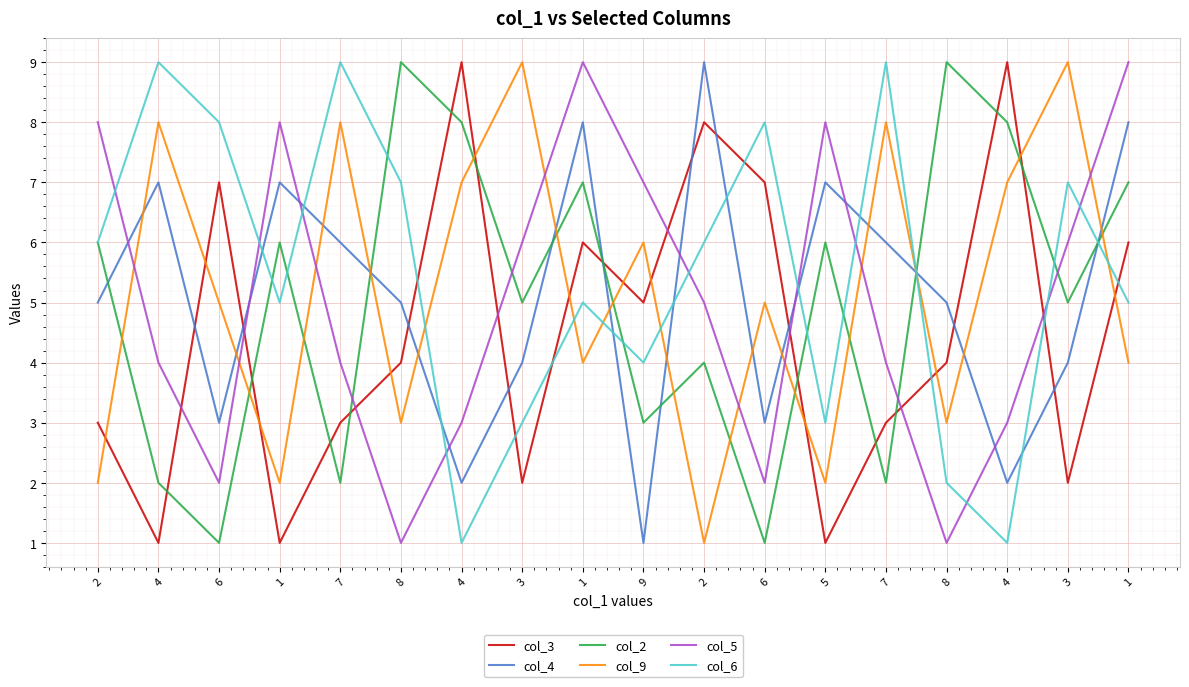

What is the value of the col_6 point at the 18th from the left?

5